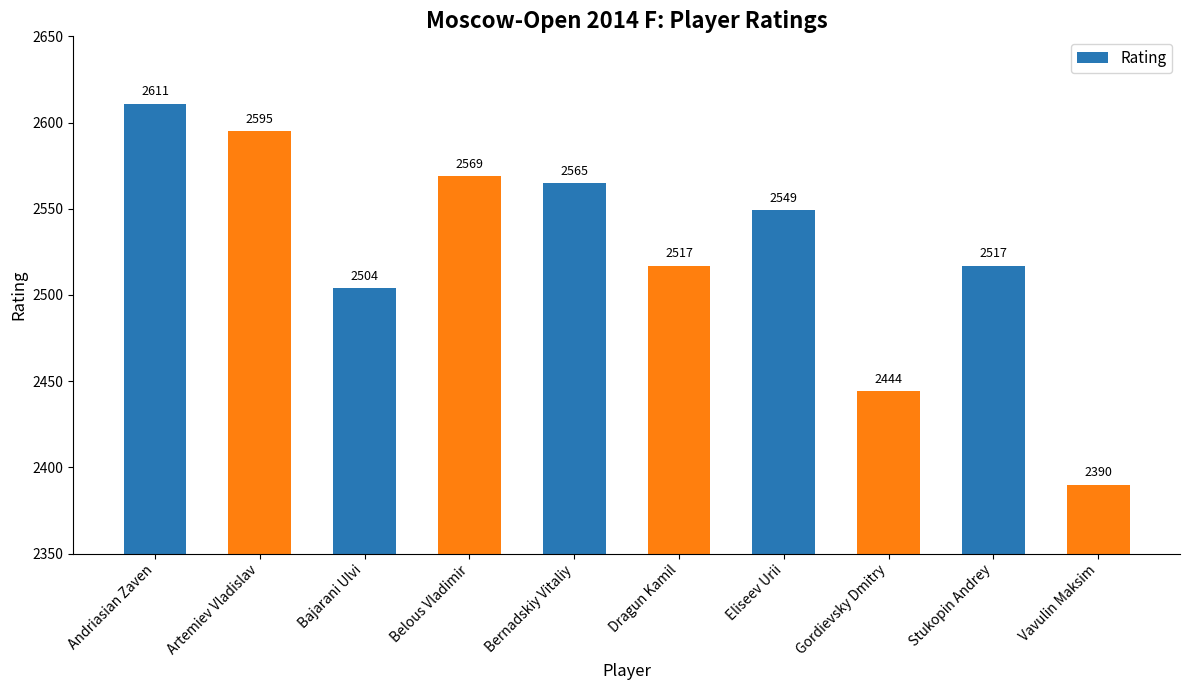

Which has a higher value, Belous Vladimir or Bernadskiy Vitaliy?

Belous Vladimir